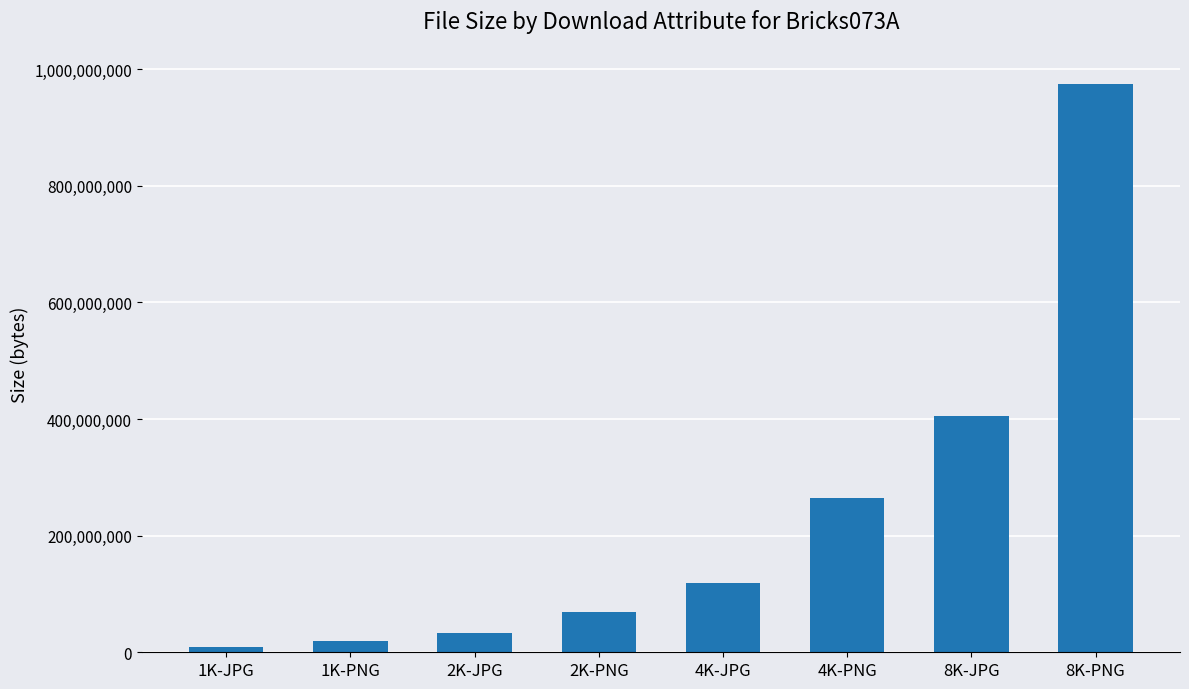

What value does the data have at 1K-JPG, to the nearest 50?

9753150